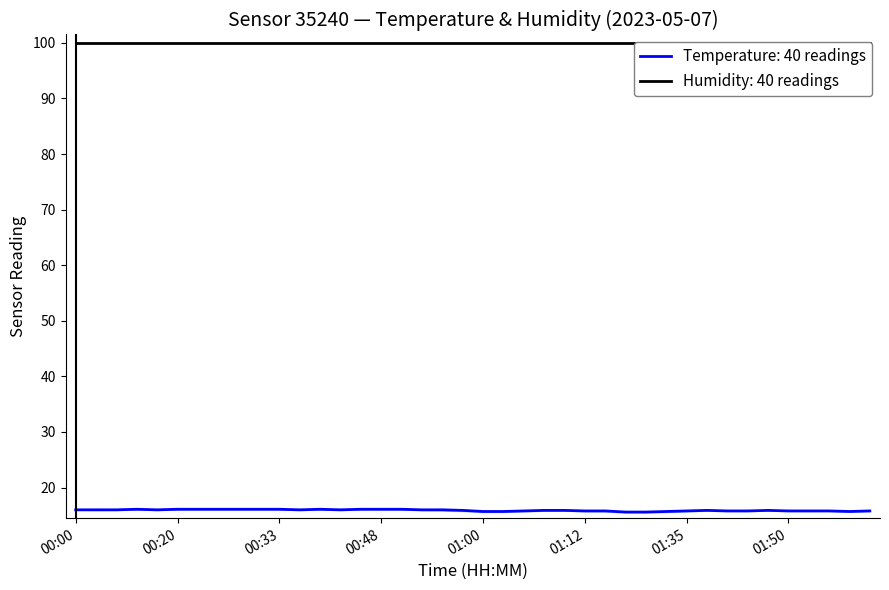

Does the chart have visible grid lines?

No